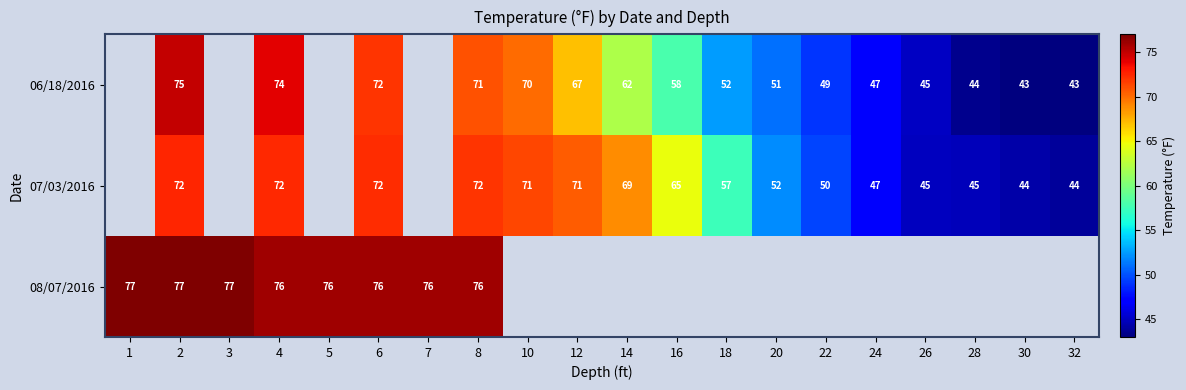

True or false: 06/18/2016 has a value of 123 at 6.

False